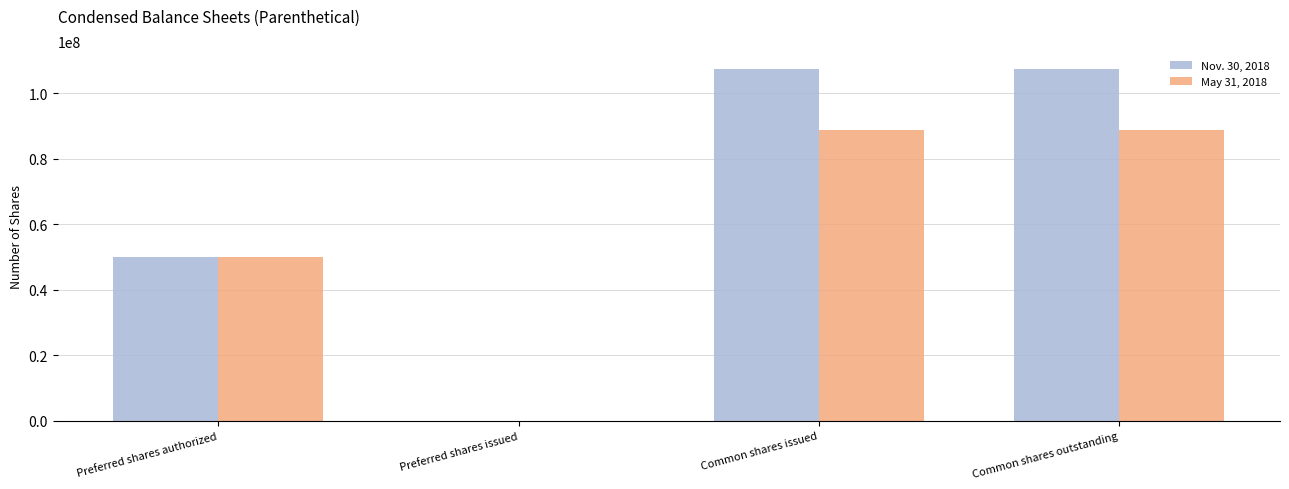

True or false: May 31, 2018 has a value of 132367820 at Common shares outstanding.

False